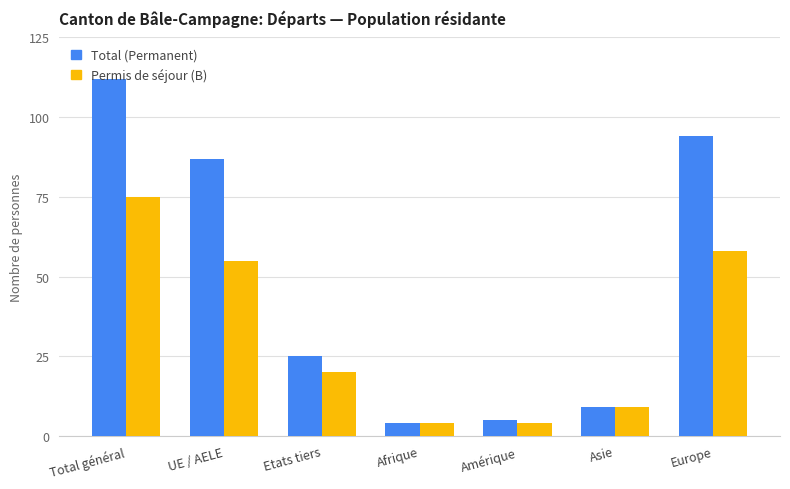

Reading right to left, list all the values displayed in this chart.

Total (Permanent): 94	9	5	4	25	87	112
Permis de séjour (B): 58	9	4	4	20	55	75